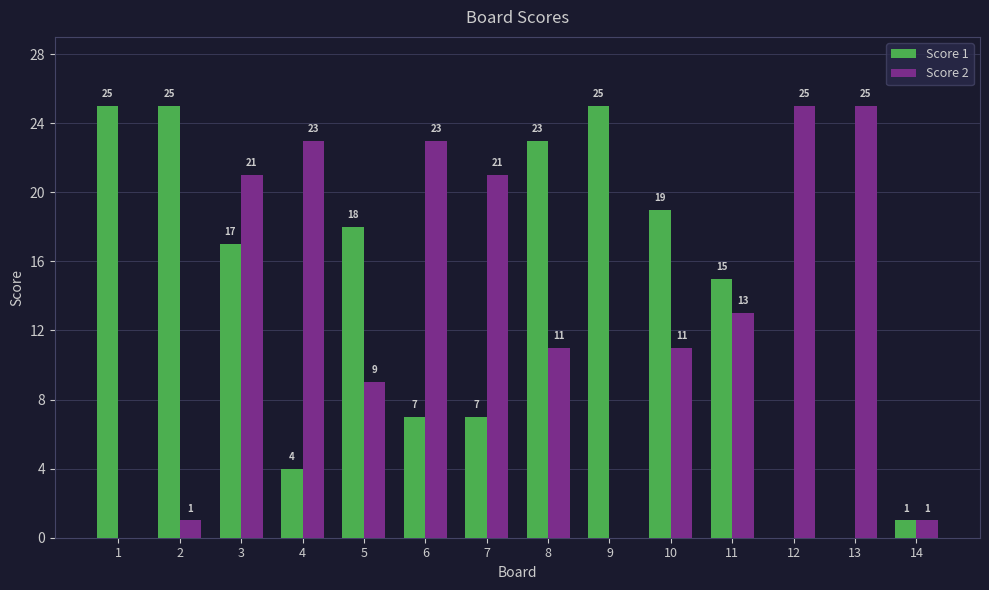

What are all the series names shown in the legend?

Score 1, Score 2